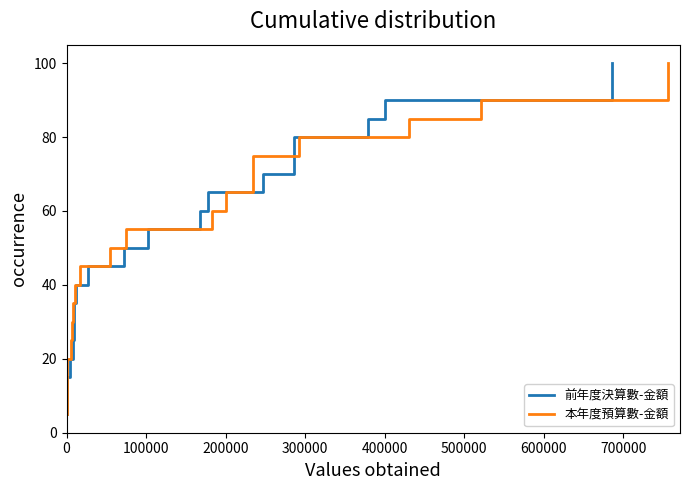

Does the chart have visible grid lines?

No